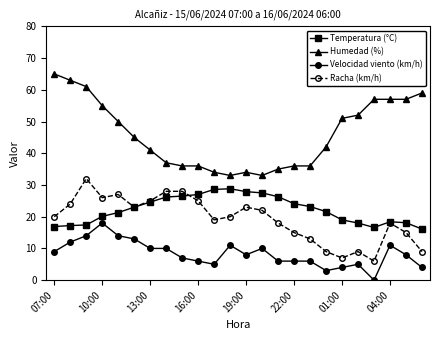

True or false: Velocidad viento (km/h) has more than 1 points higher than both neighbors.

True